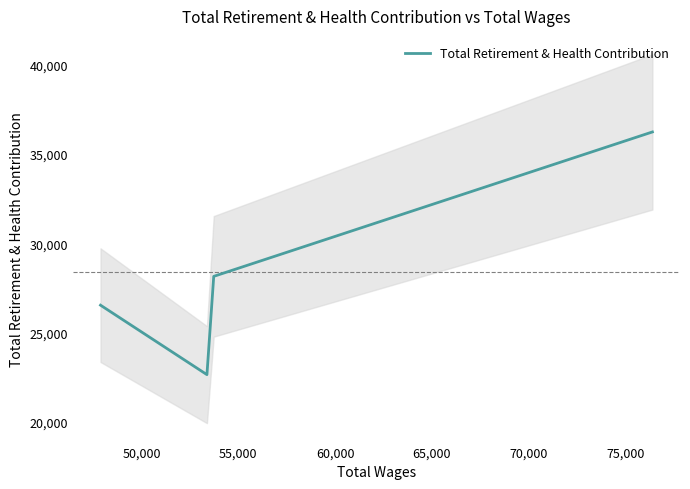

How many values exceed 28140?

1